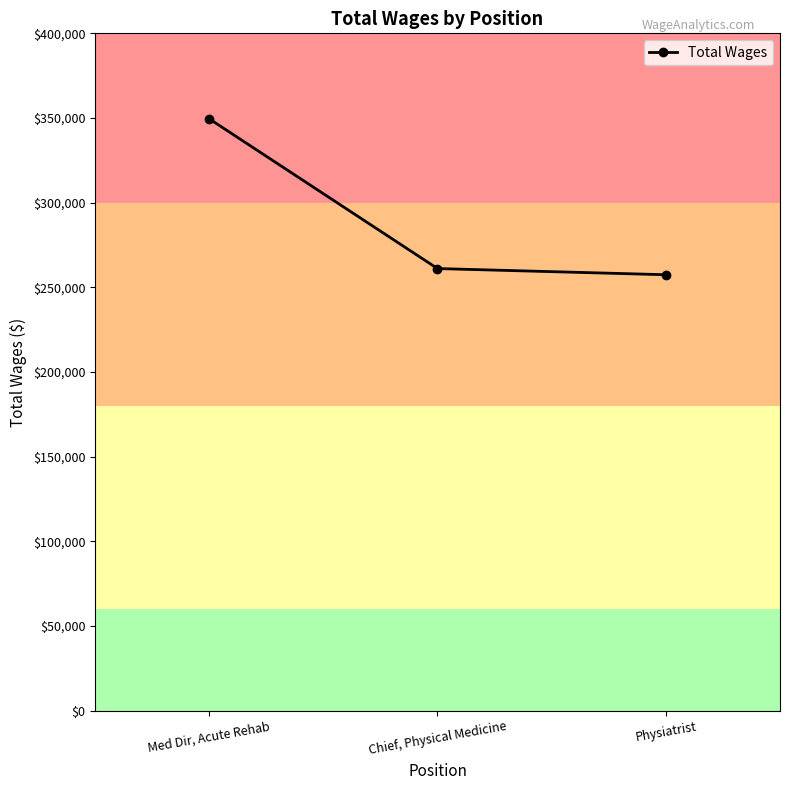

What position from the right is Physiatrist?

1